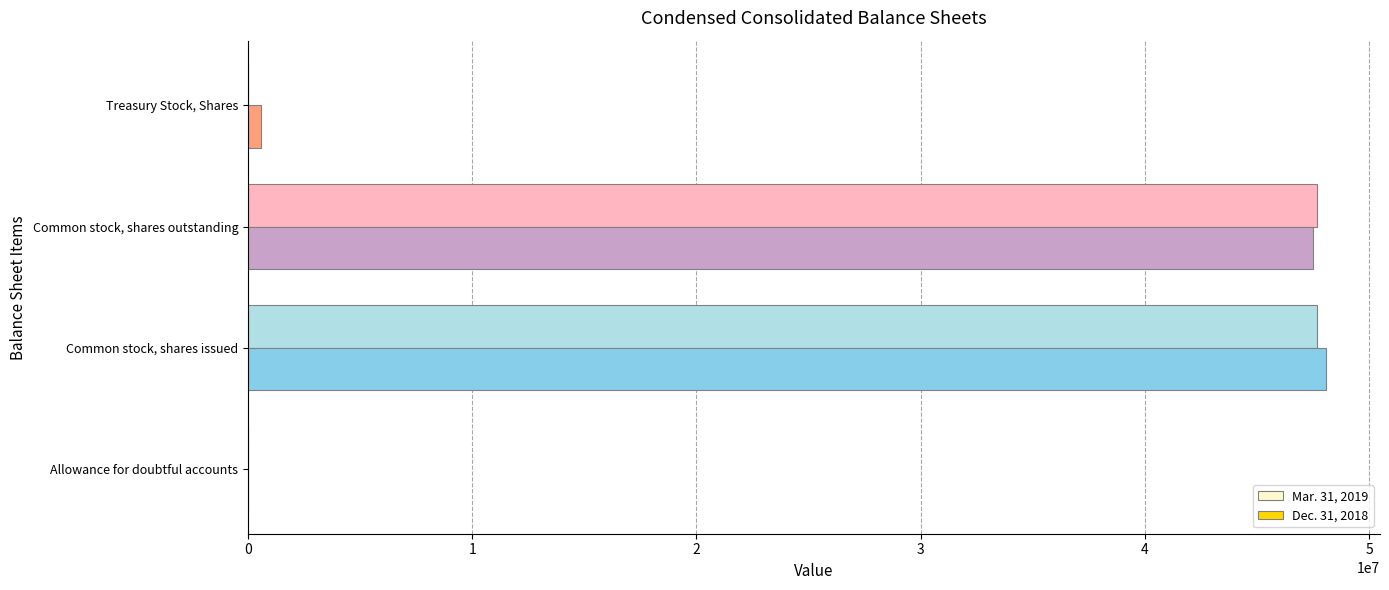

The Dec. 31, 2018 series shows 48082800 at Common stock, shares issued. True or false?

True